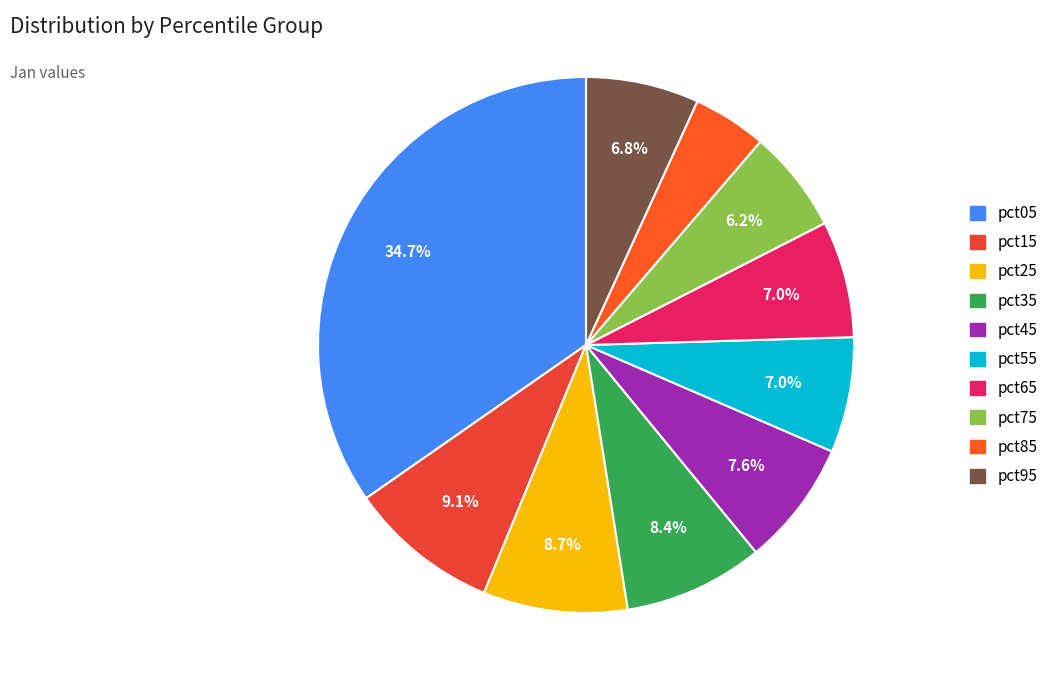

How many slices are in this pie chart?

10